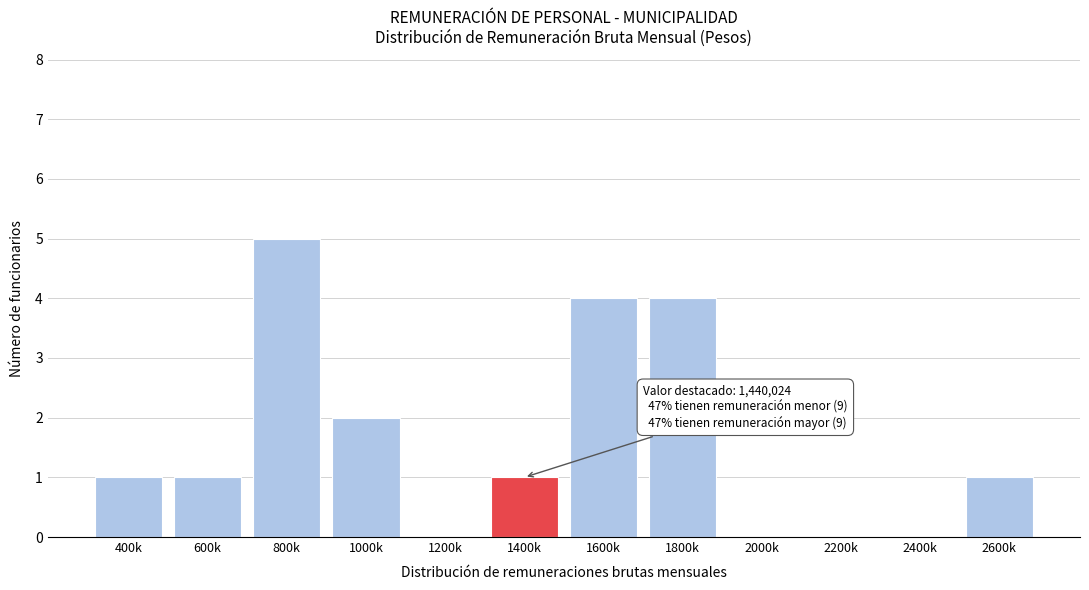

Reading left to right, list all the values displayed in this chart.

400k=1	600k=1	800k=5	1000k=2	1200k=0	1400k=1	1600k=4	1800k=4	2000k=0	2200k=0	2400k=0	2600k=1